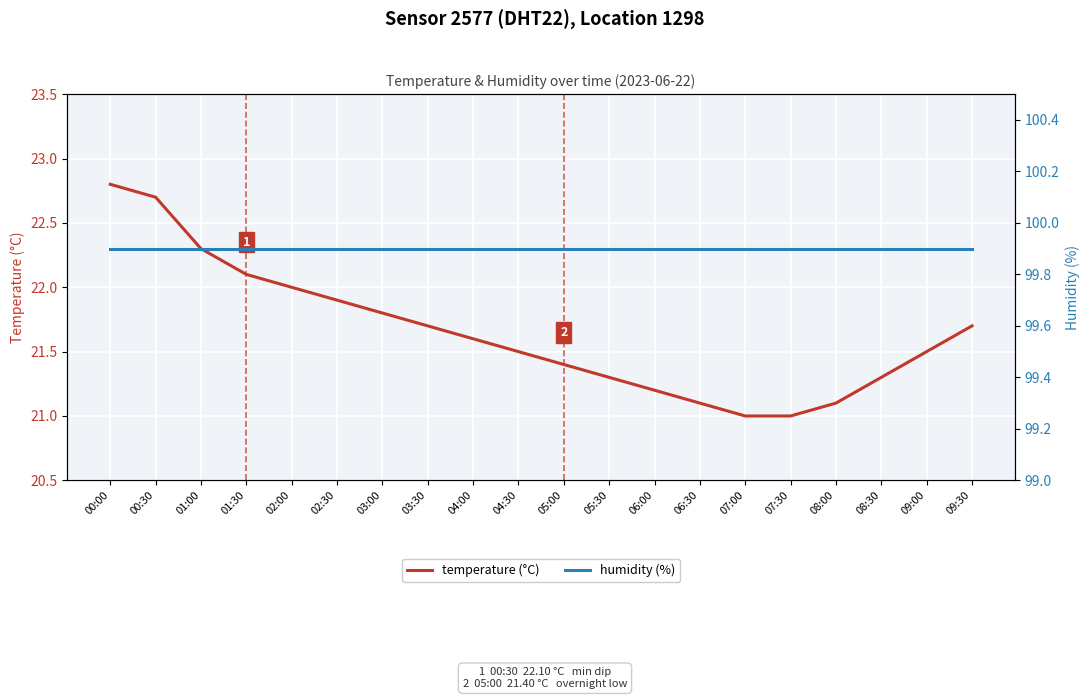

List the labels in order of humidity (%) value, largest first.

00:00, 00:30, 01:00, 01:30, 02:00, 02:30, 03:00, 03:30, 04:00, 04:30, 05:00, 05:30, 06:00, 06:30, 07:00, 07:30, 08:00, 08:30, 09:00, 09:30